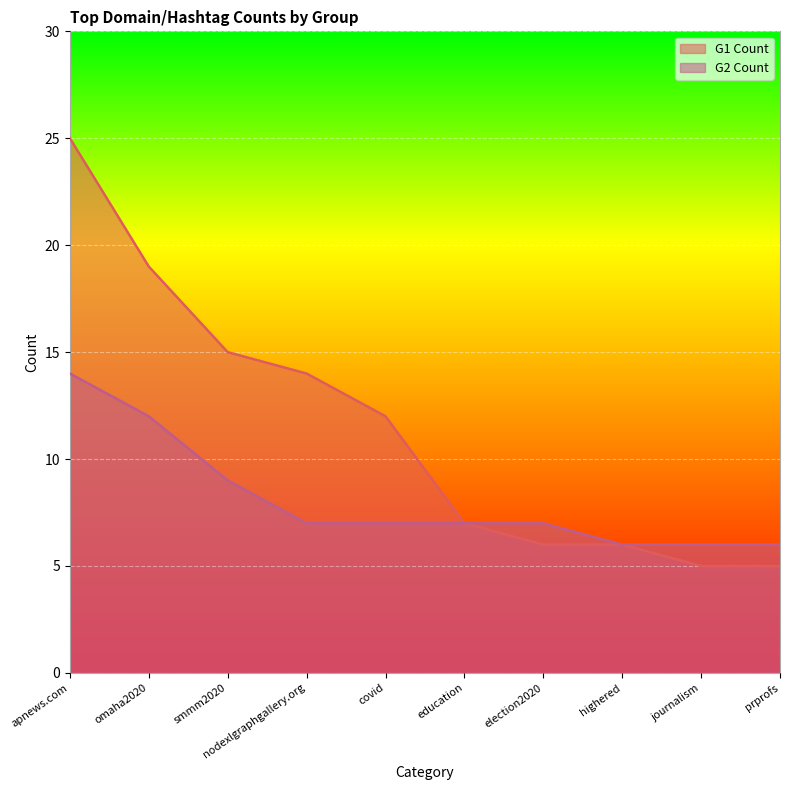

Between election2020 and journalism, which series saw the biggest shift?

G1 Count